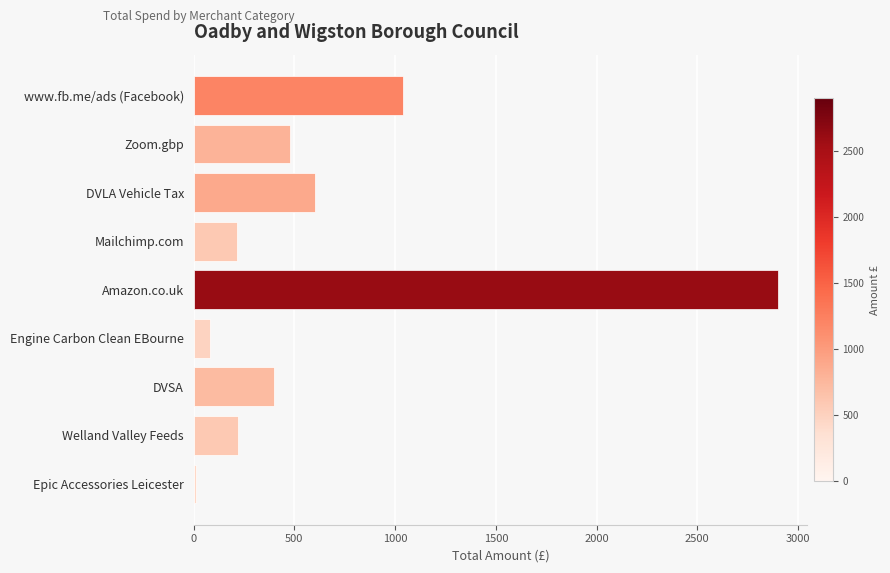

Between Zoom.gbp and Mailchimp.com, which is larger?

Zoom.gbp